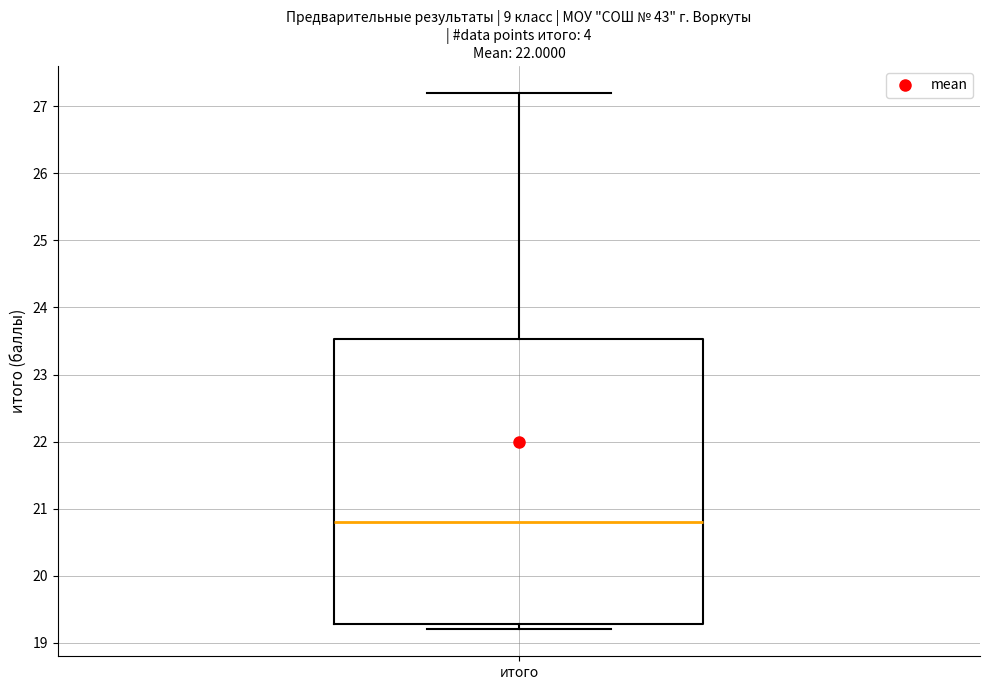

Read this box plot against the y-axis: the position of the median line, the range covered by the box, and the ends of both whiskers. The values are not printed on the chart, so give them approximately, as read against the axis.

median 20.8, box 19.3 to 23.5, whiskers 19.2 to 27.2